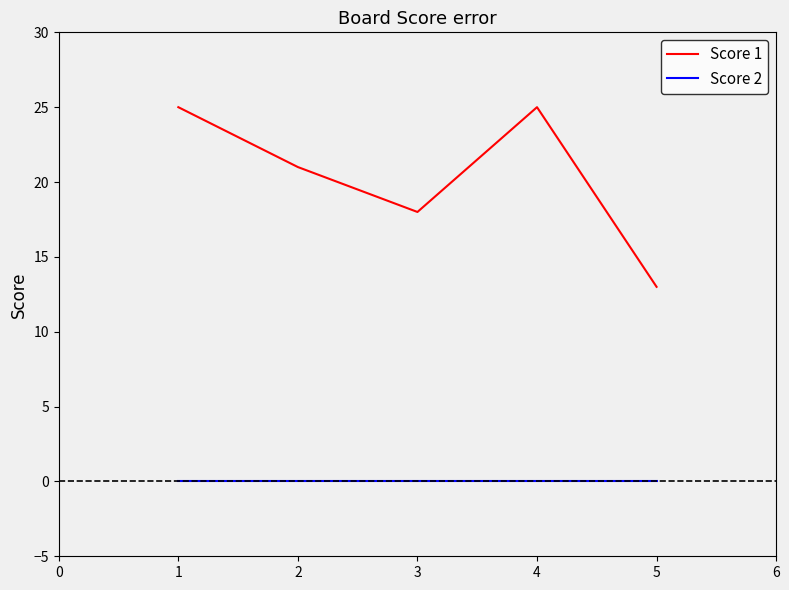

What is the lowest value of the Score 1 series?

13